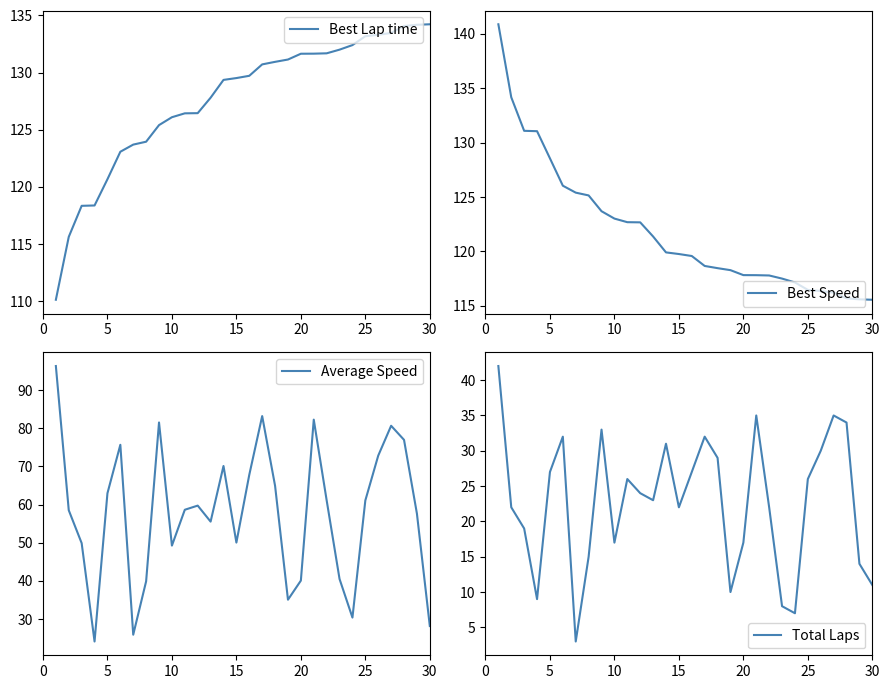

What is the sum of the Average Speed values at 5 and 0?

154.8